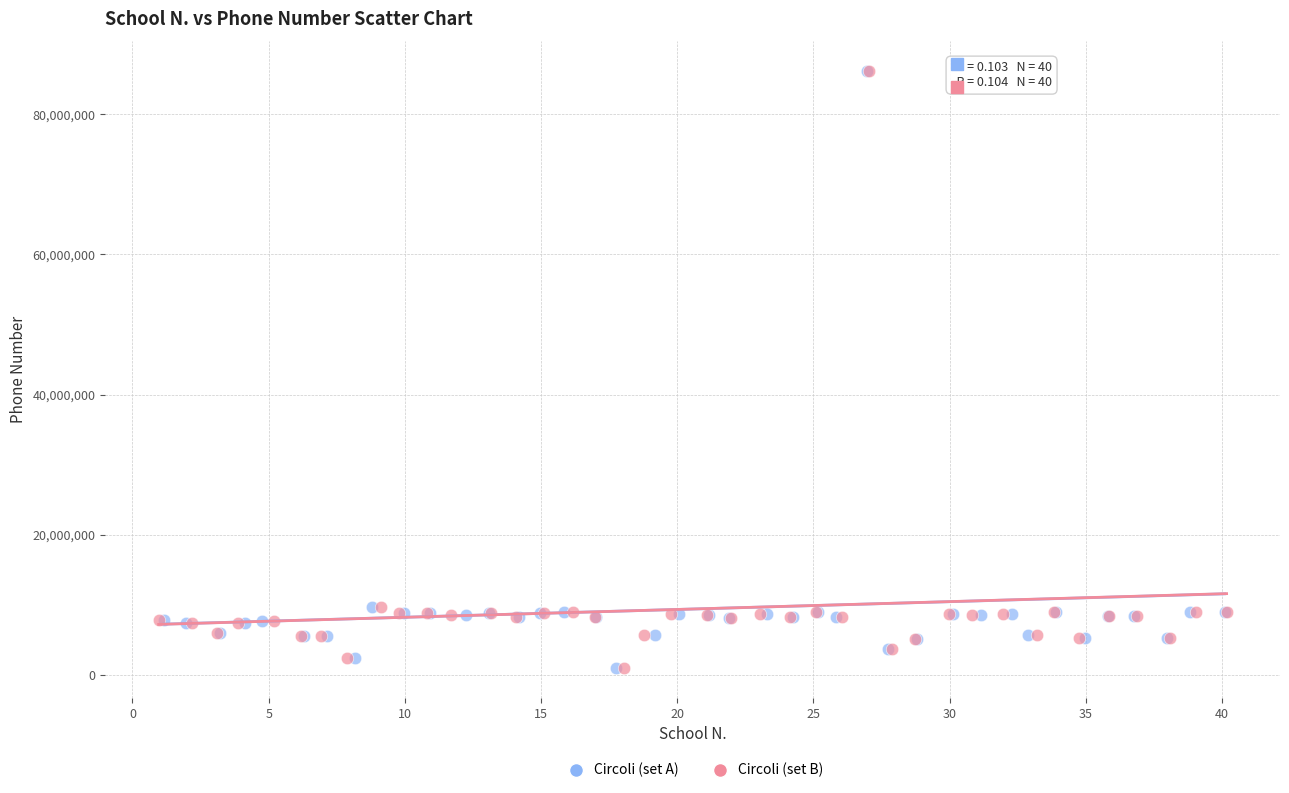

What are all the series names shown in the legend?

Circoli (set A), Circoli (set B)